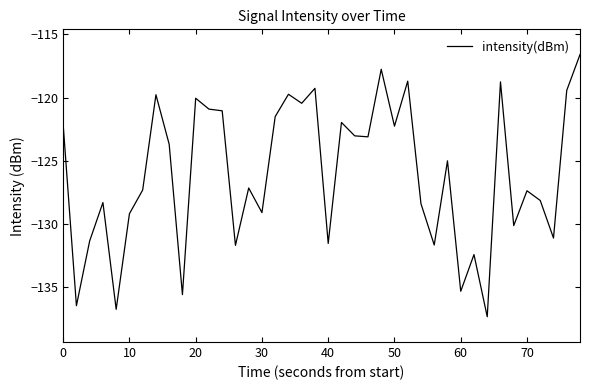

How many values exceed -125?

19